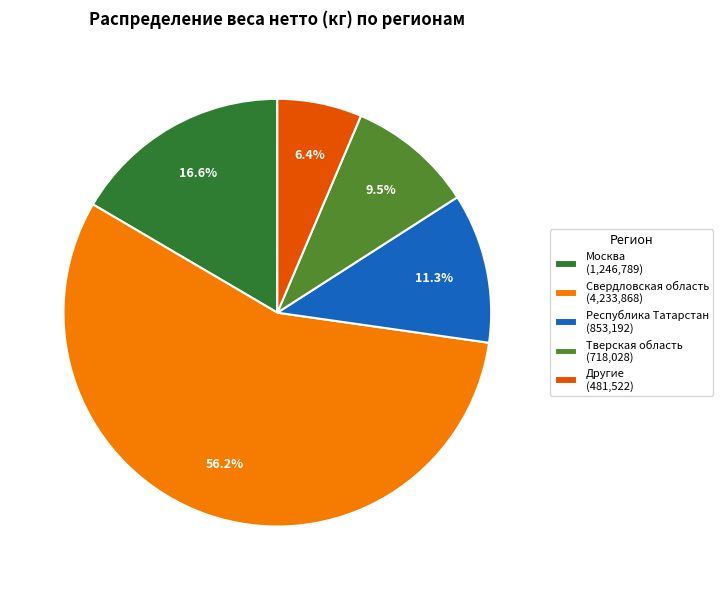

Approximately how many times larger is the value at Республика Татарстан (853,192) compared to Другие (481,522)?

1.8